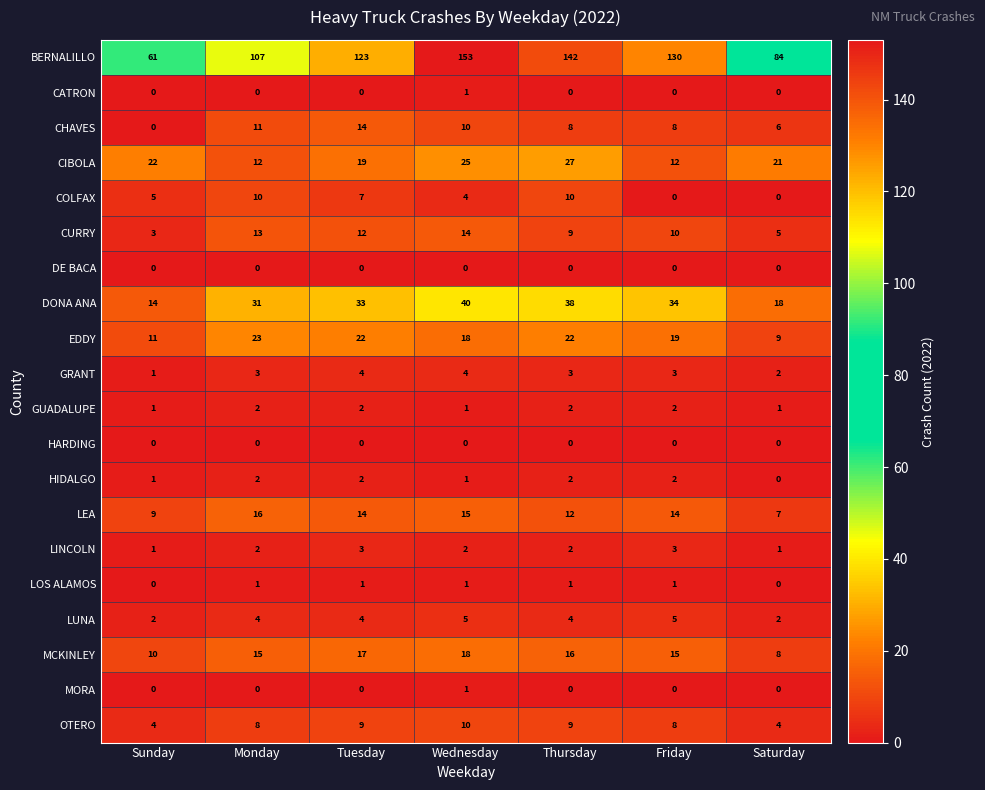

How many series are shown in this chart?

20